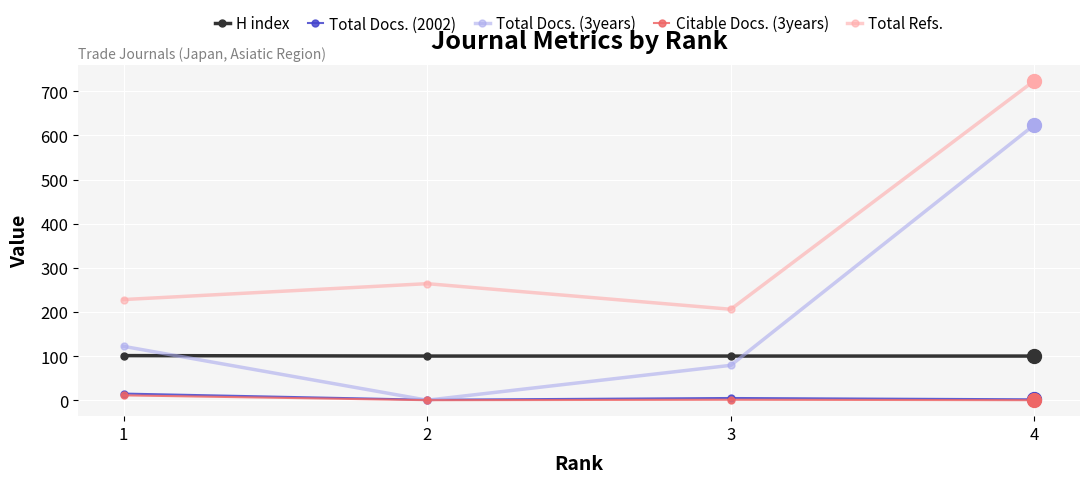

True or false: Total Docs. (3years) has more than 0 points higher than both neighbors.

False